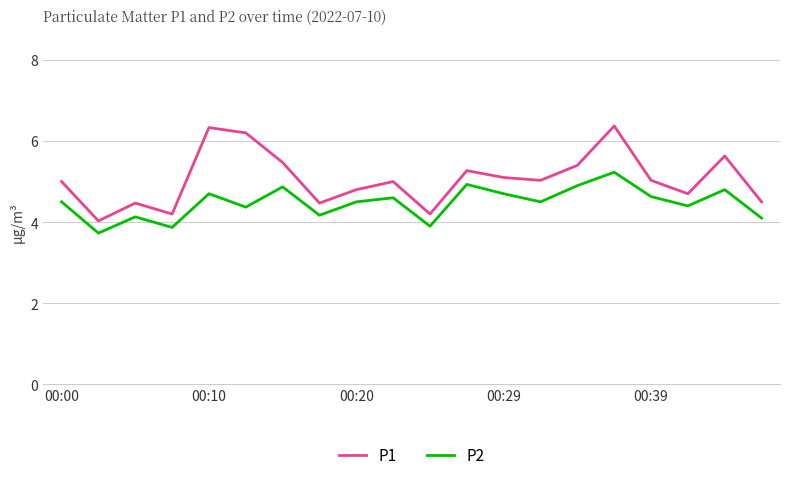

Which series has the widest spread of values?

P1